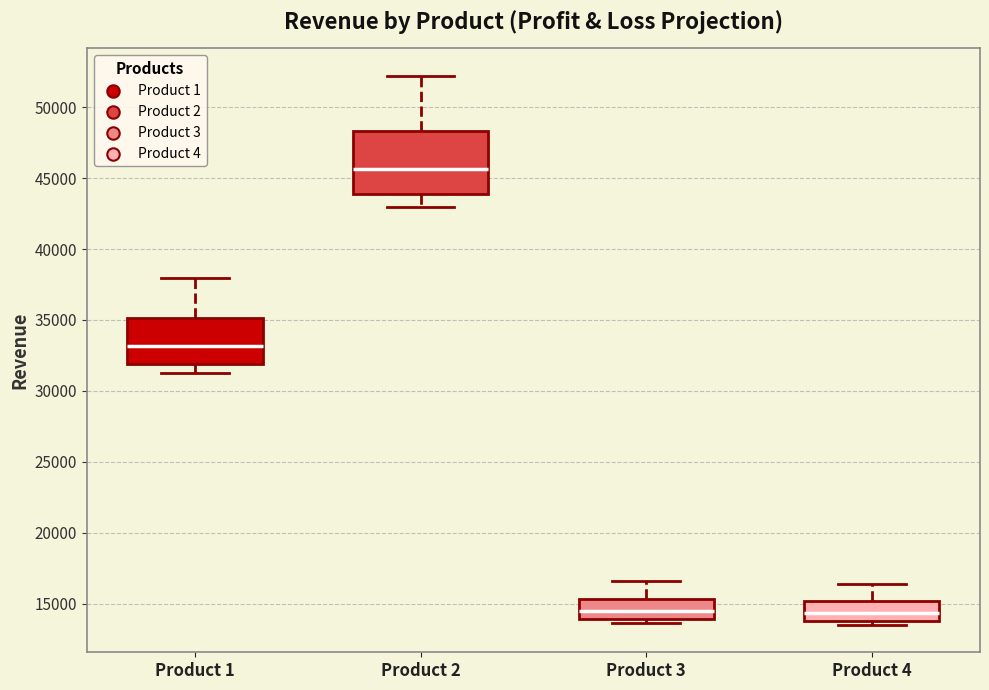

Comparing the boxes themselves (not the whiskers), which one is the tallest?

Product 2